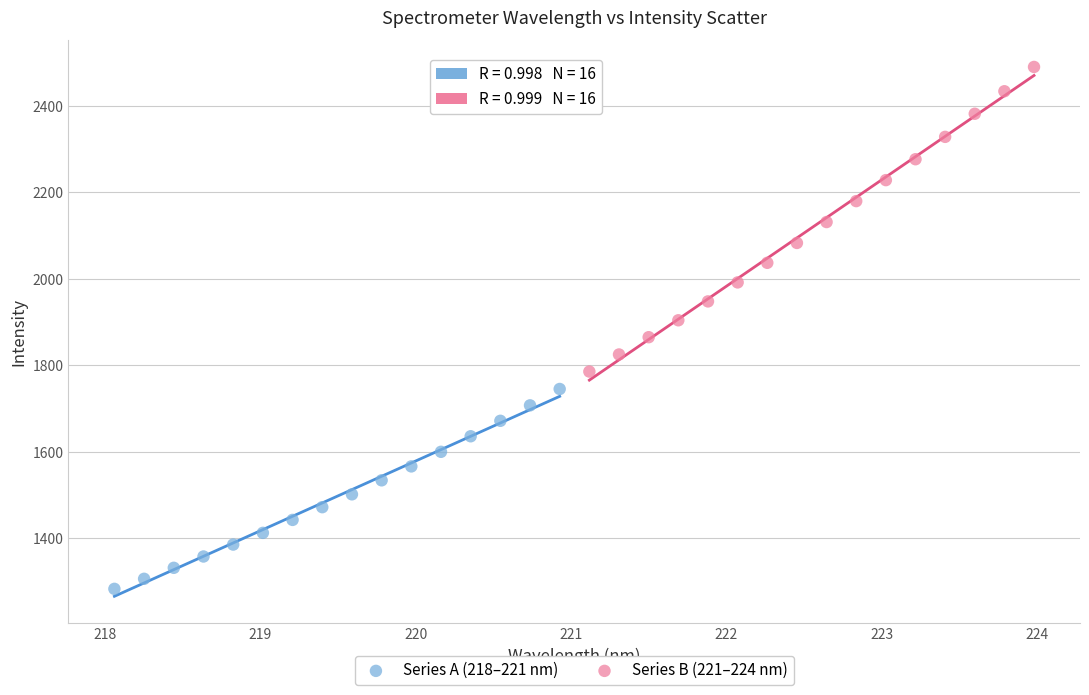

Which series has the widest spread of Y values?

Series B (221–224 nm)